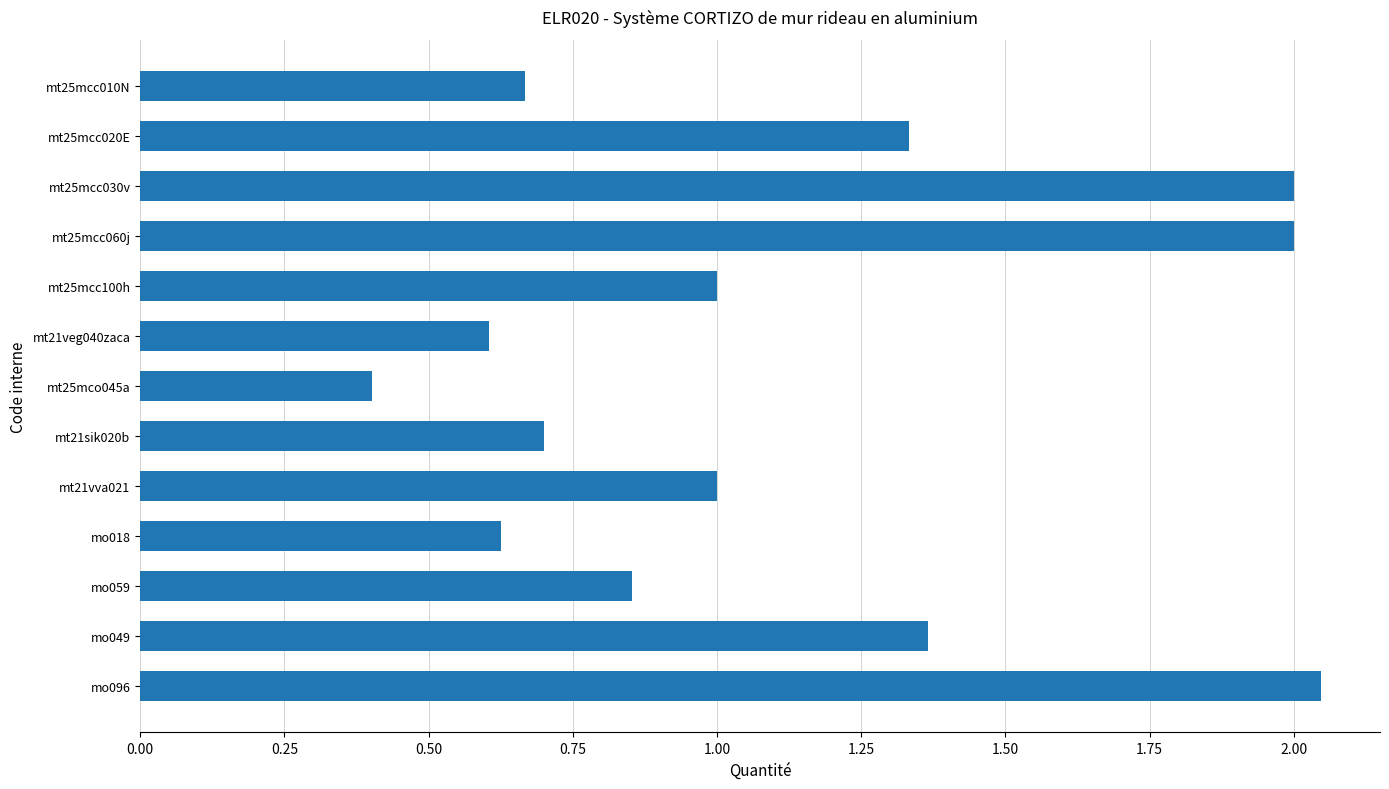

What is the minimum value shown in the chart?

0.4